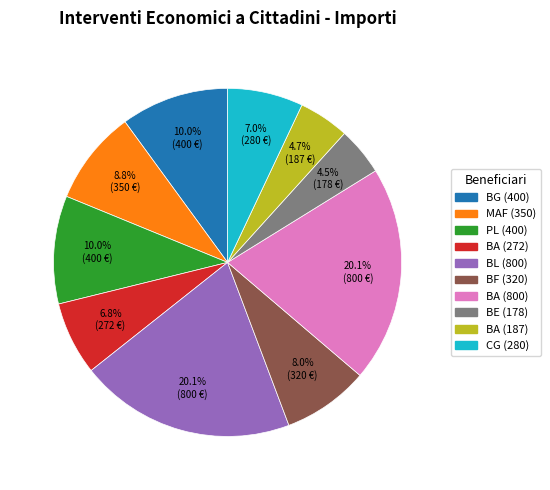

What is the ratio of the value at BA (272) to the value at BE (178)?

1.5